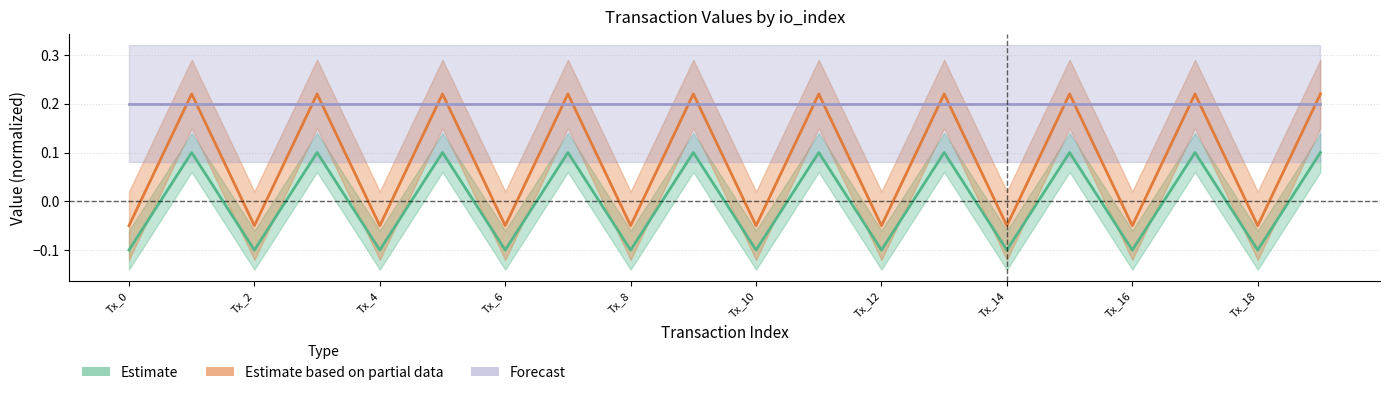

True or false: value has a value of 0.2 at Ticket_1.

True